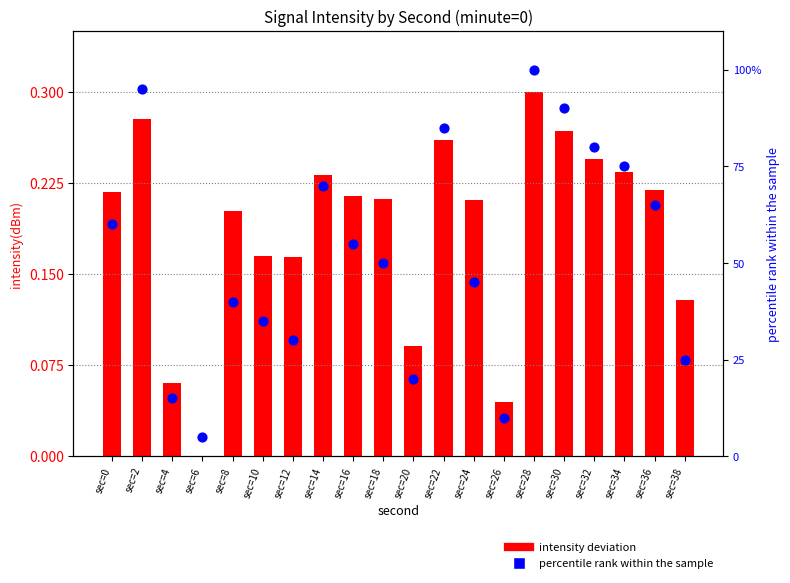

At which category is the sum across all series the highest?

sec=28